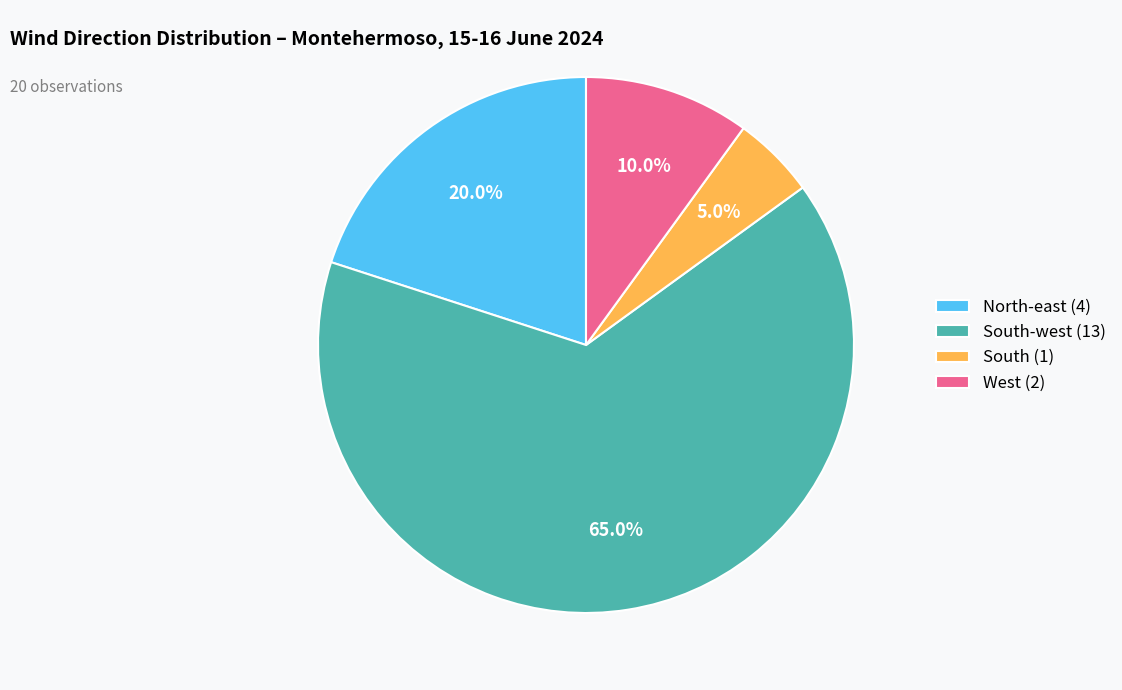

What is the largest slice in the pie chart?

South-west (13)